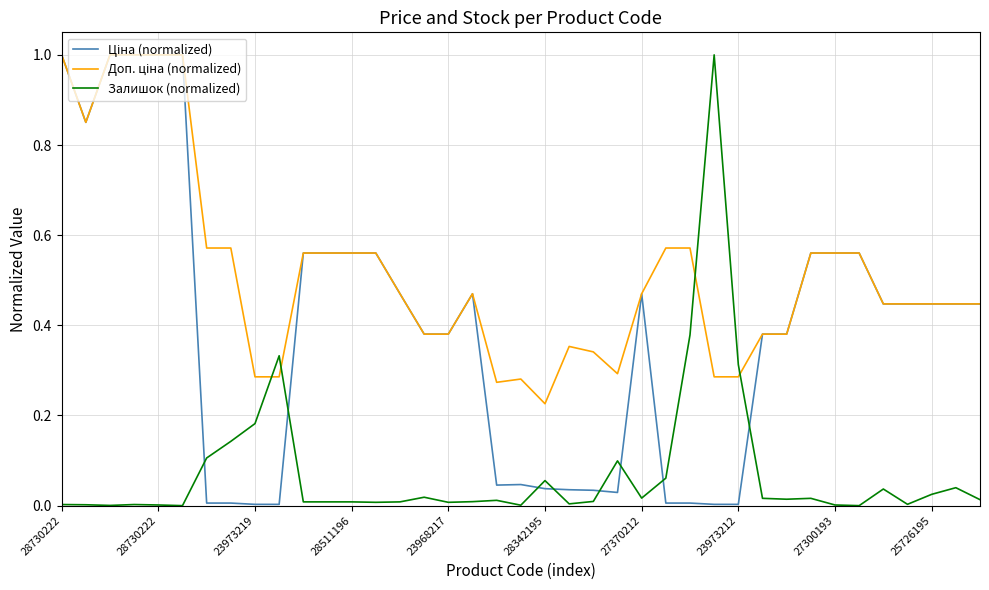

What is the greatest value displayed?

1.0